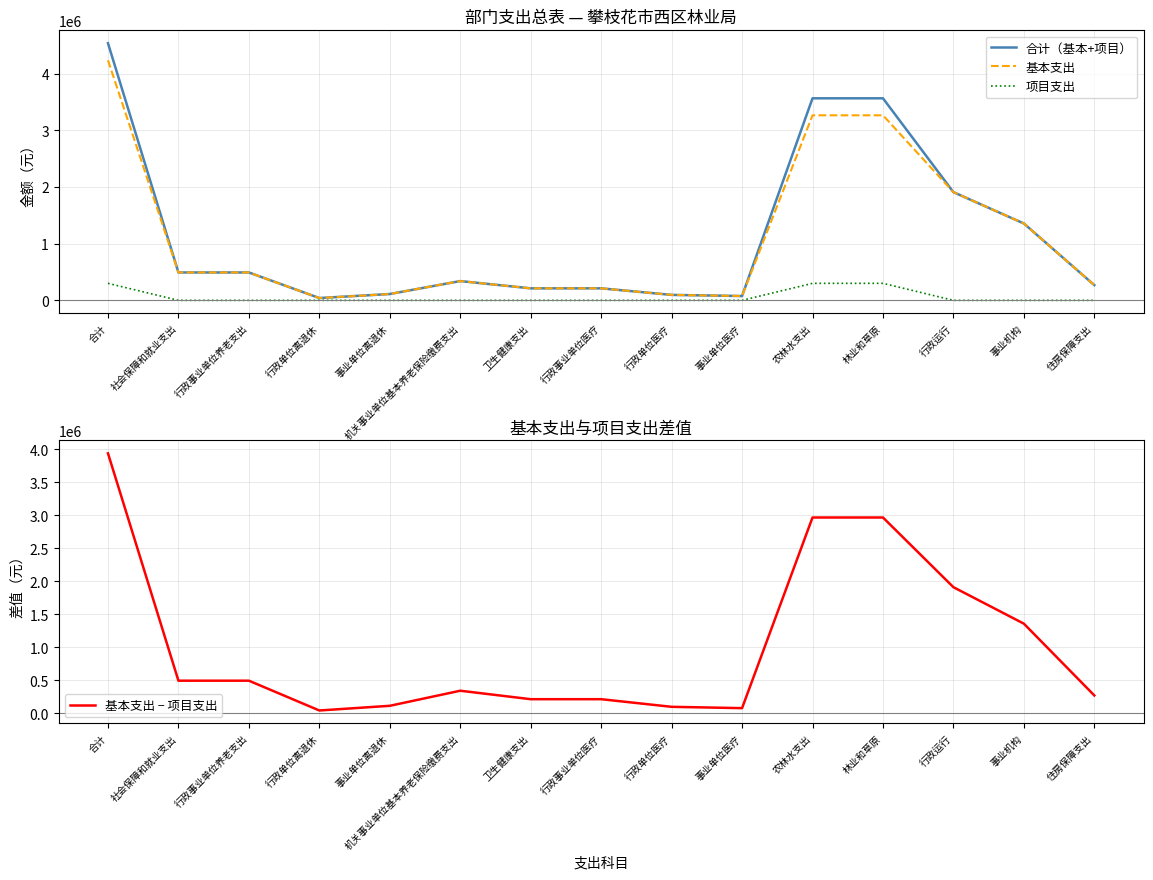

At how many categories does at least one series exceed 1285039?

5